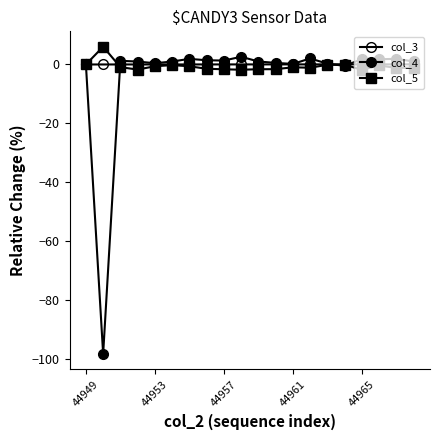

Which series has the largest range (max minus min)?

col_4